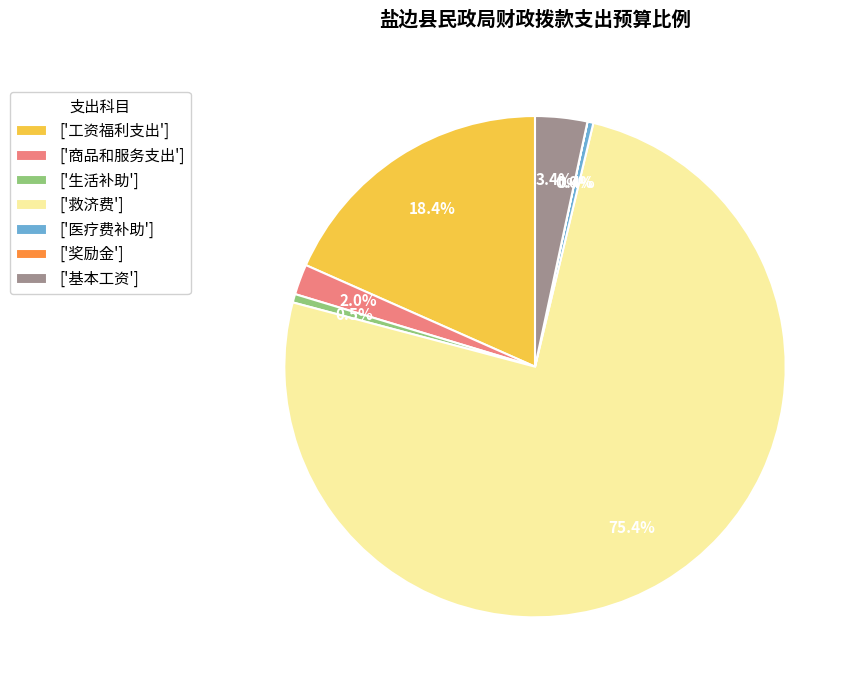

Is there any slice that represents more than half of the pie?

Yes